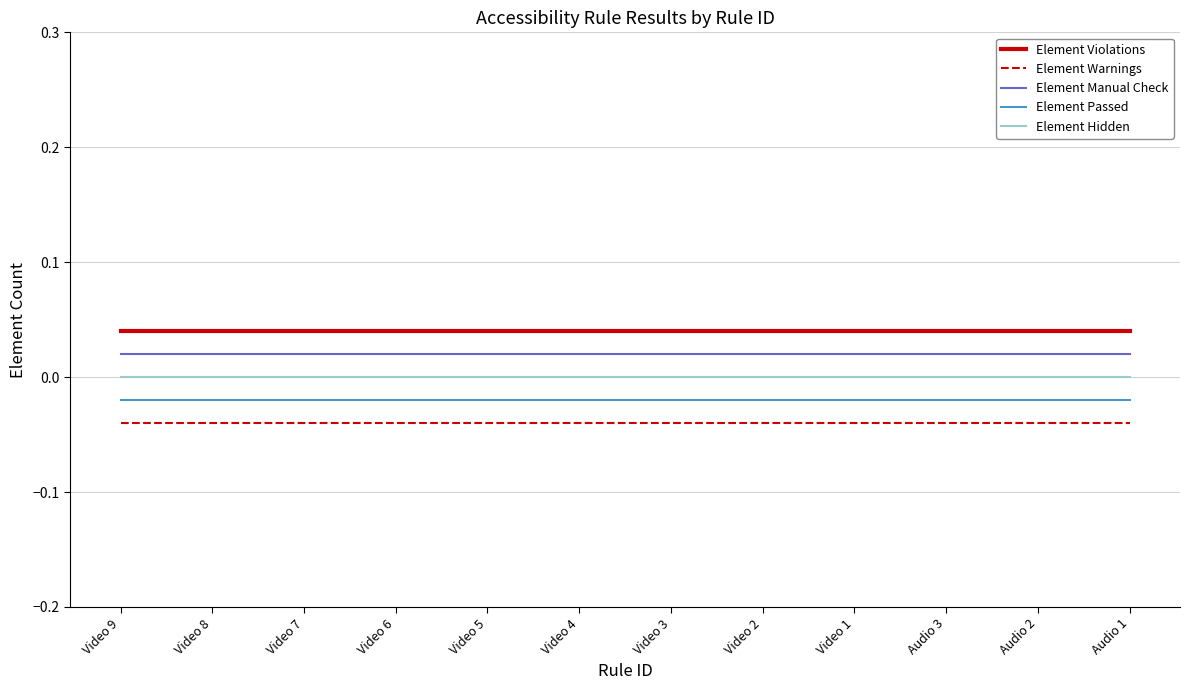

True or false: Element Violations and Element Hidden cross at least once.

False